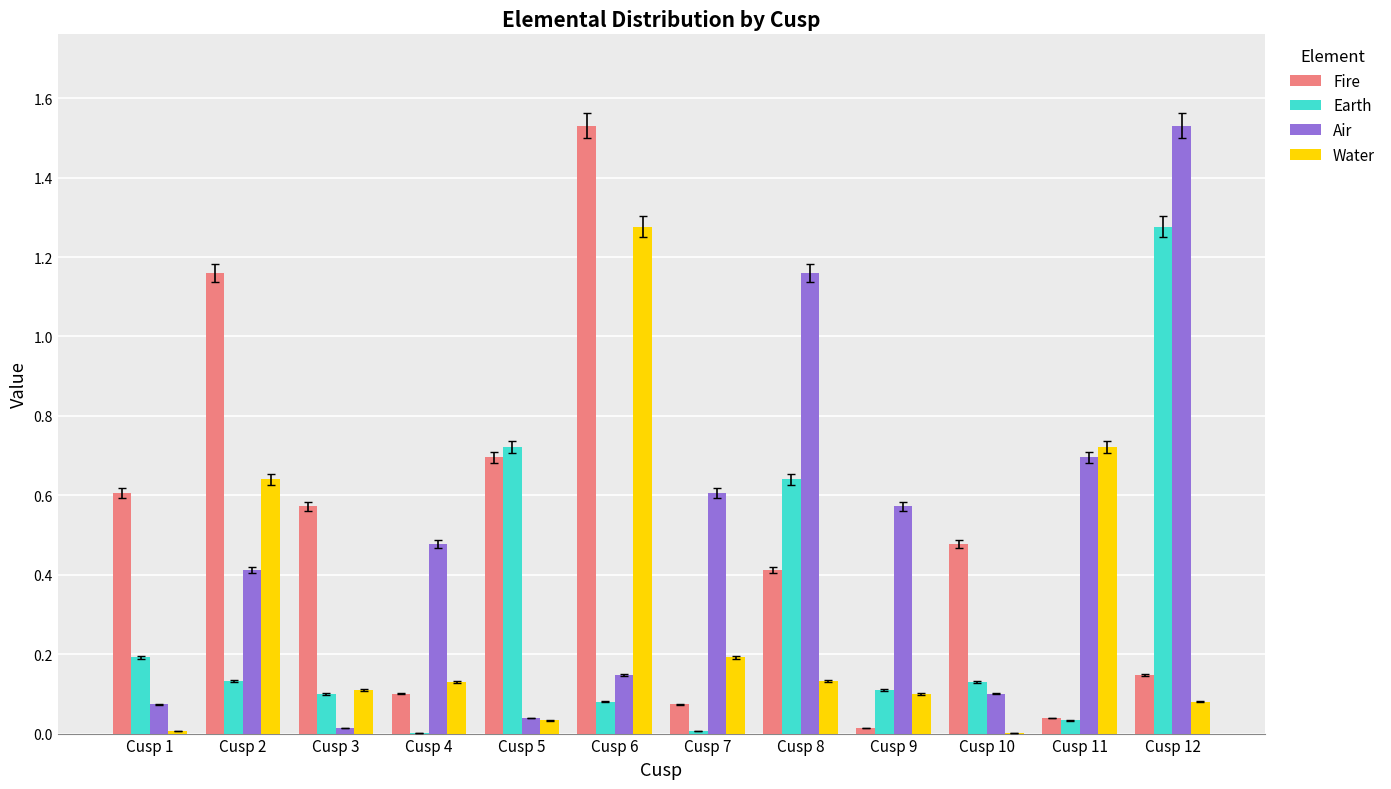

Is it true that Water equals 0.1 at Cusp 4?

True